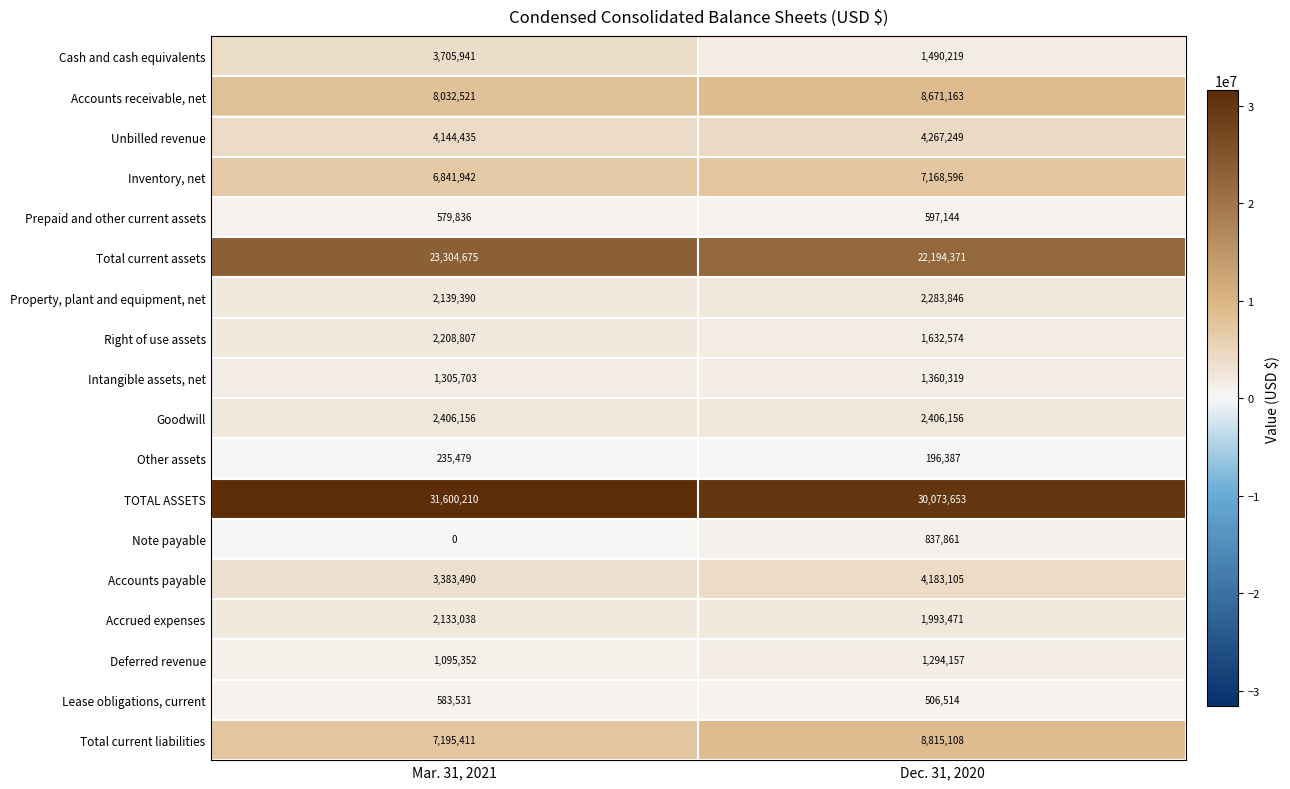

Which series has the widest spread of values?

Cash and cash equivalents